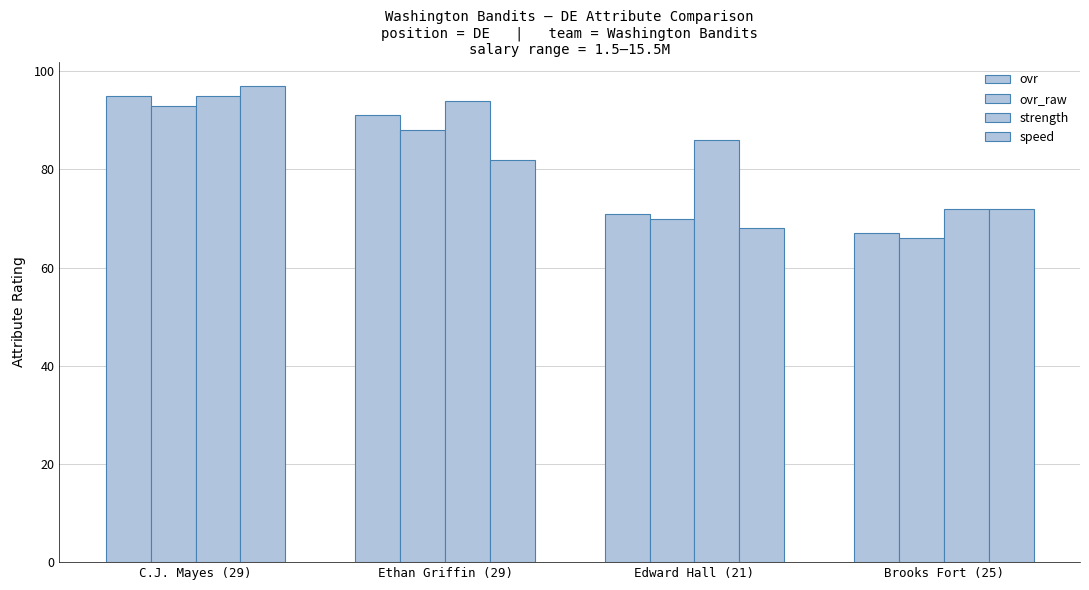

What is the difference between the second highest and minimum values in the speed series?

14